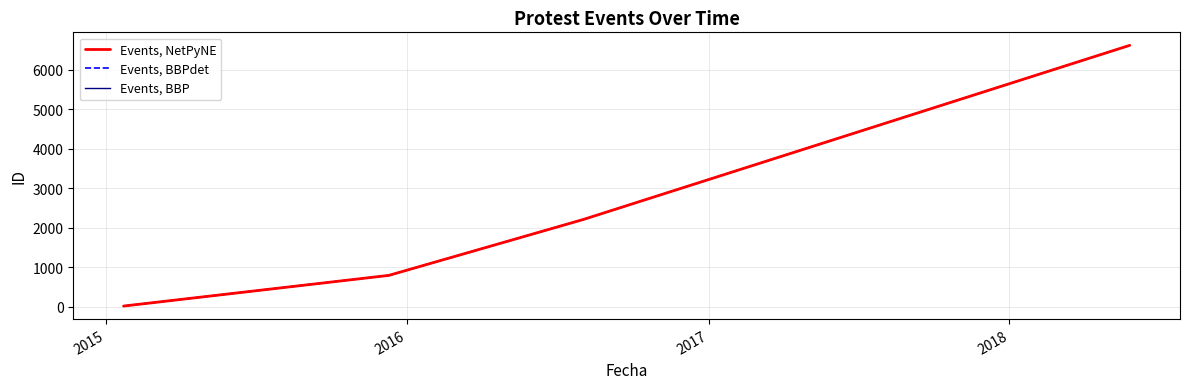

Does the chart display data point markers on the line(s)?

No